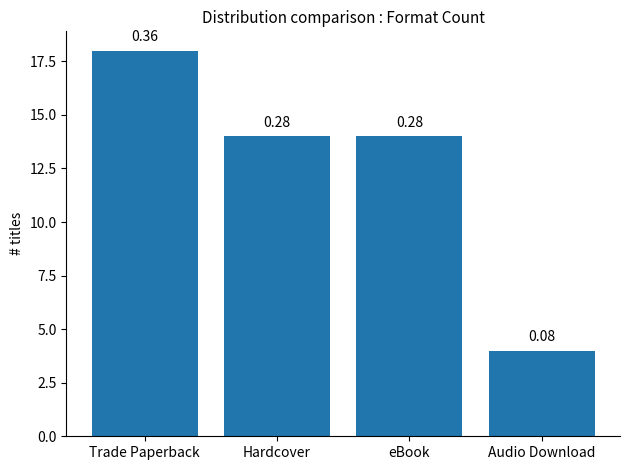

What is the greatest value displayed?

18